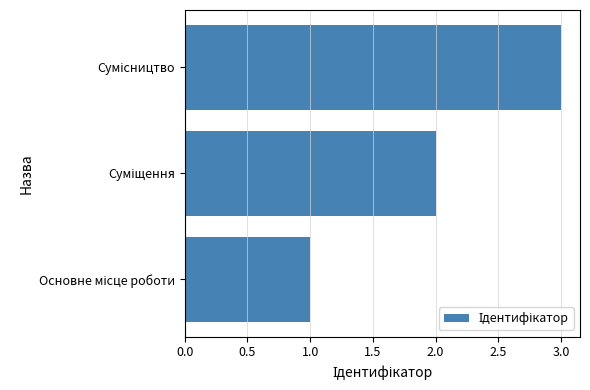

What is the average value?

2